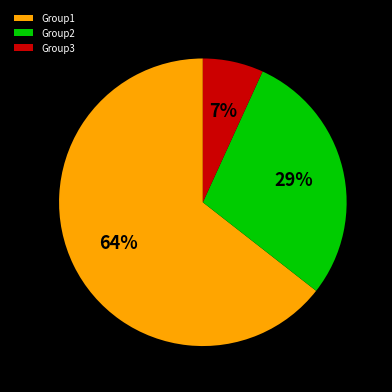

Combined, do Group3 and Group1 account for over 50%?

Yes